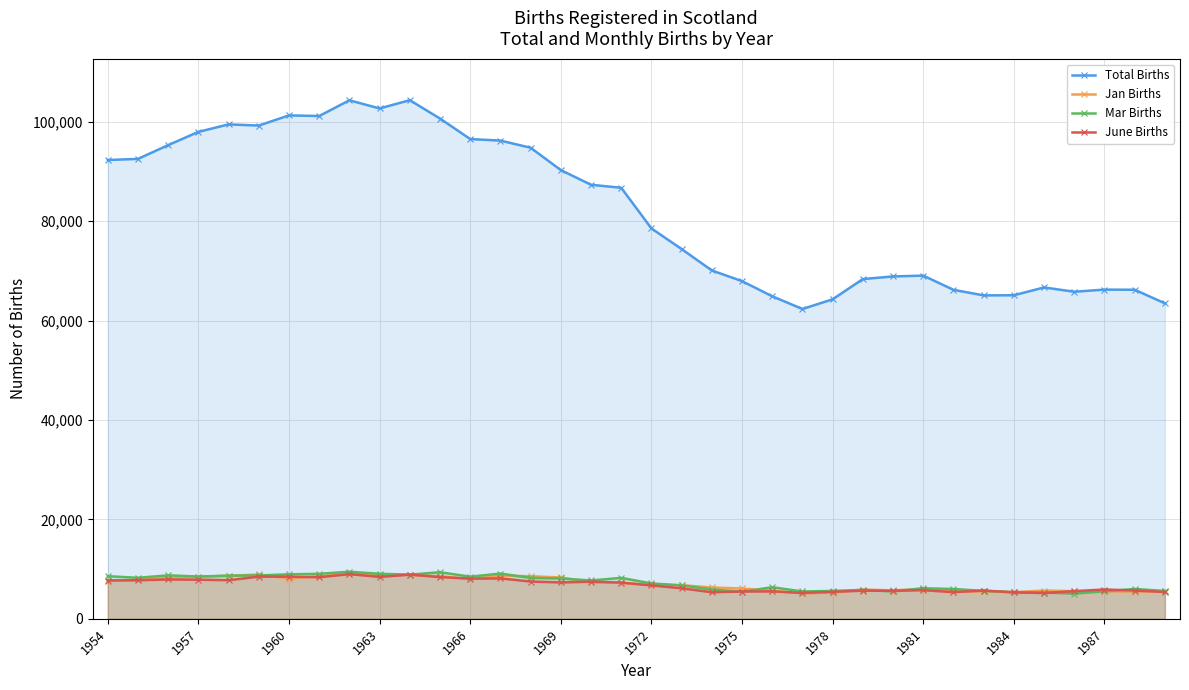

True or false: Total Births and Jan Births cross at least once.

False